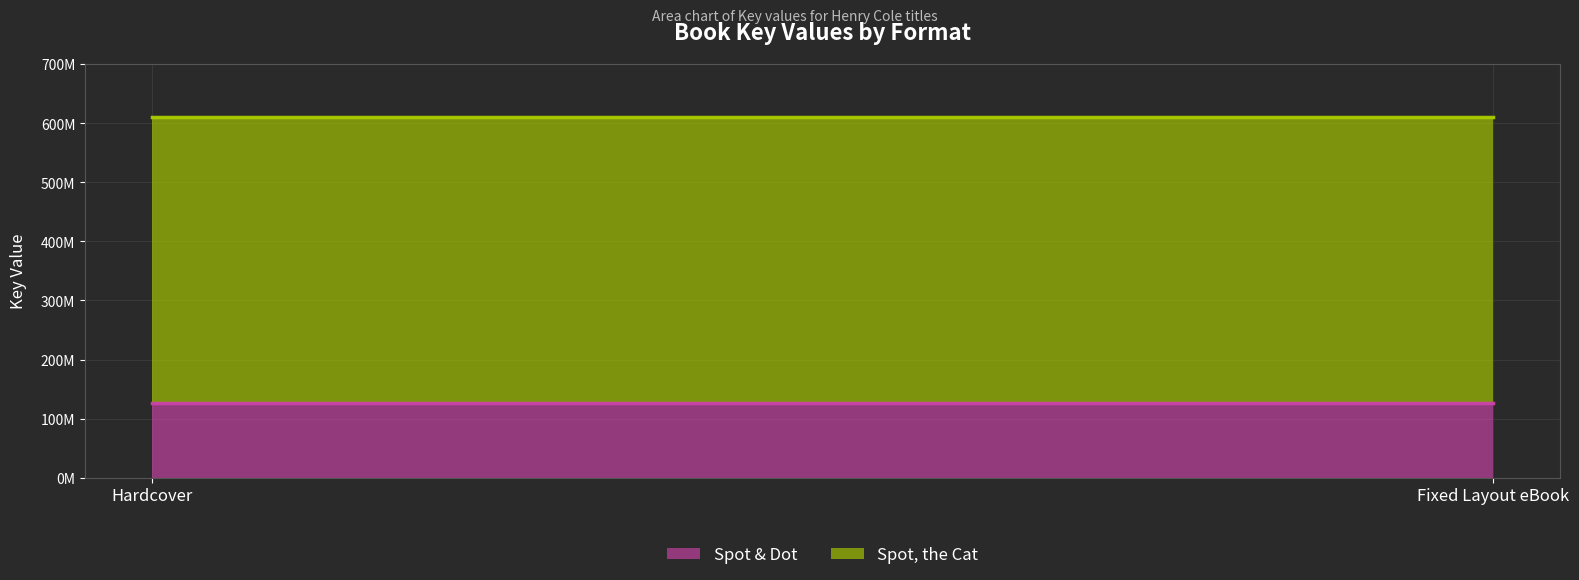

Which series has the largest total across all categories?

Spot, the Cat (line)